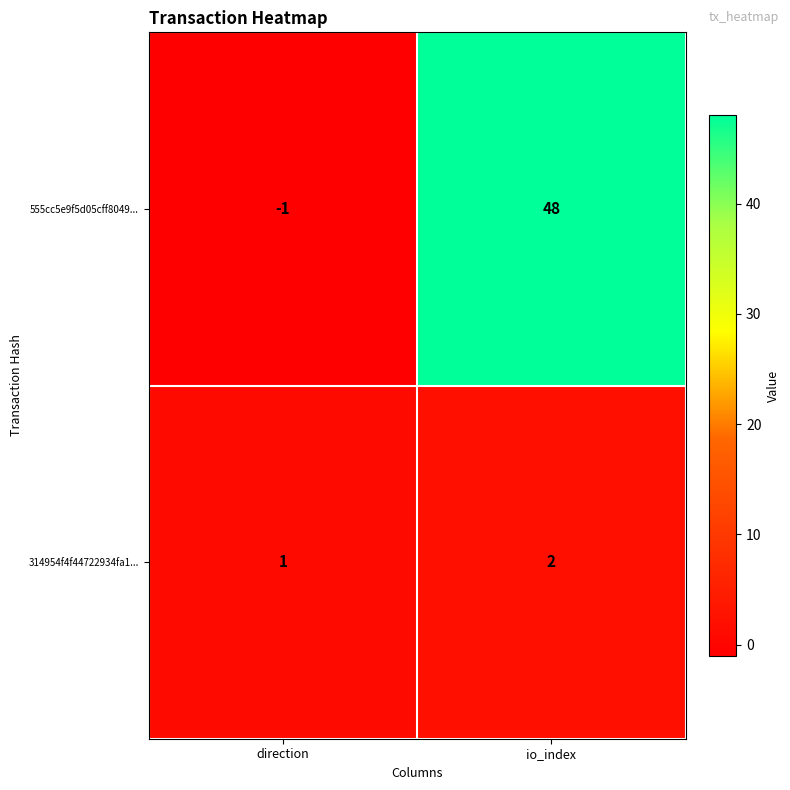

Is it true that 314954f4f44722934fa1... equals 2 at io_index?

True